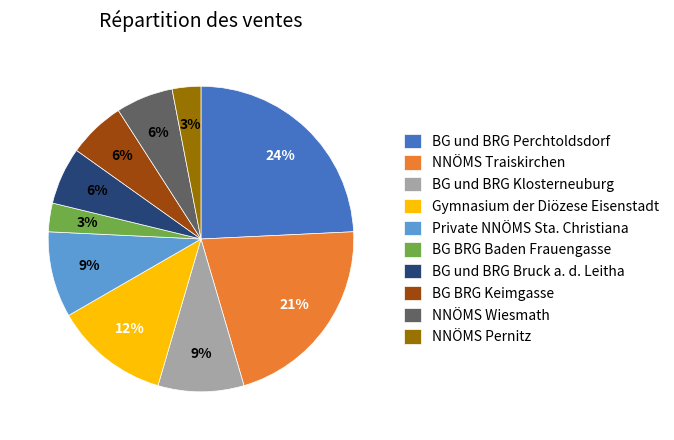

Do Gymnasium der Diözese Eisenstadt and Private NNÖMS Sta. Christiana together represent more than half of the pie?

No